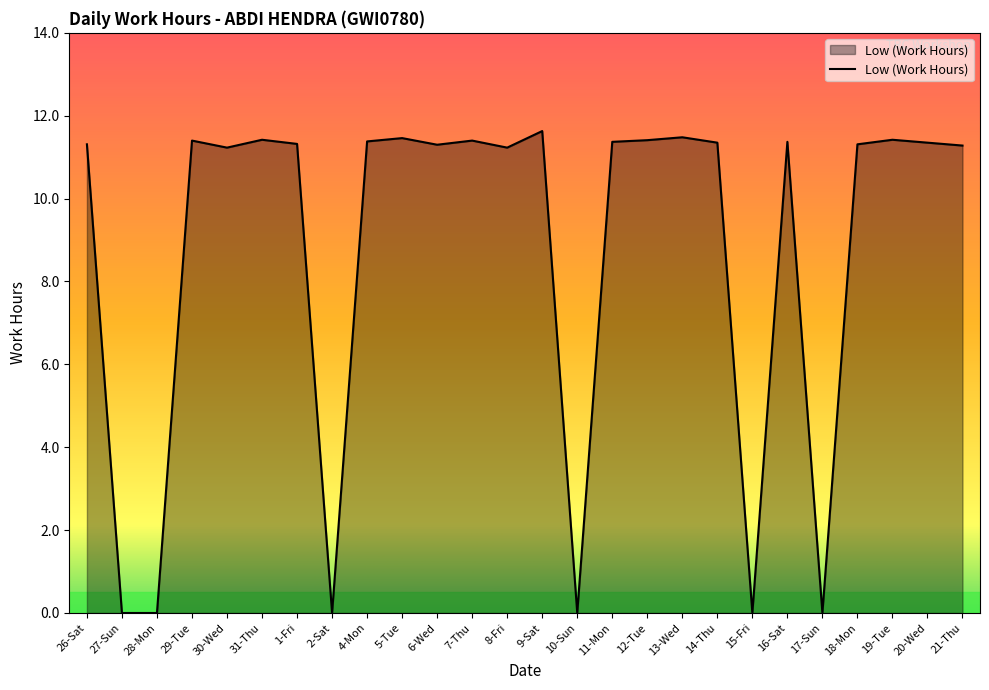

True or false: the data shows 11.3 at 6-Wed.

True